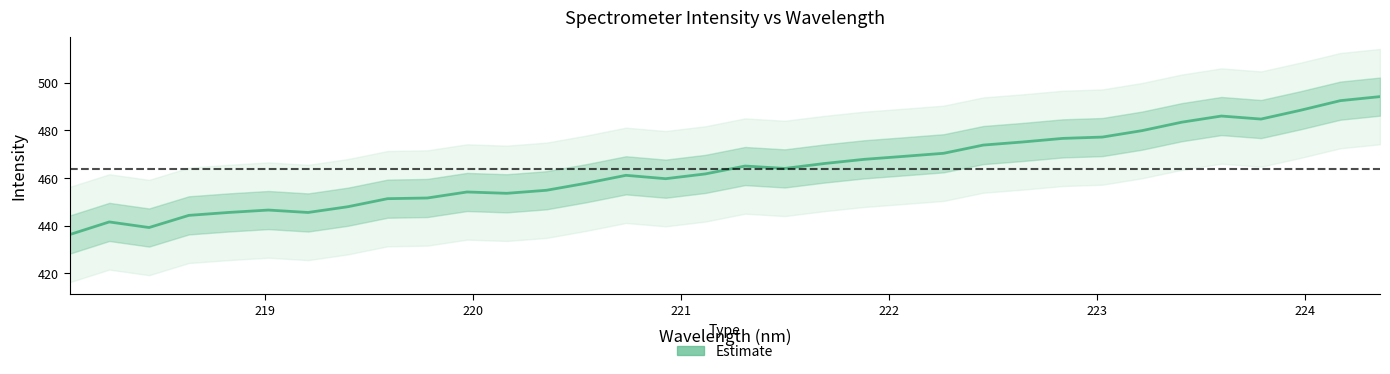

Does the chart display data point markers on the line(s)?

No